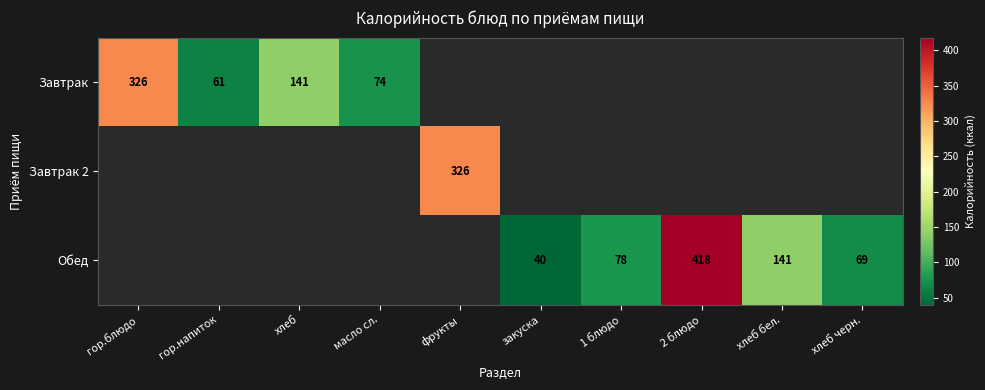

Count the number of categories in the chart.

10